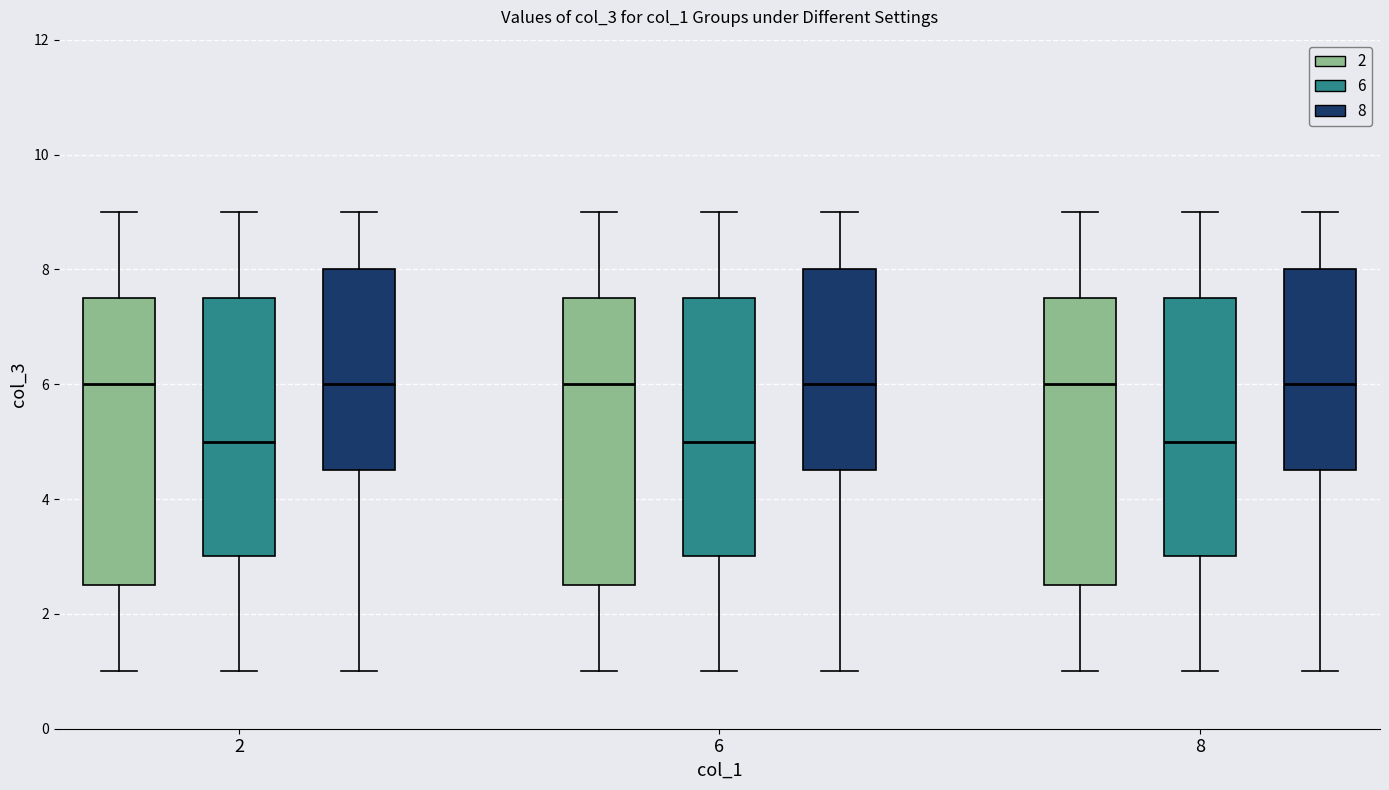

Where is the upper edge of the box for 6 (8) on the y-axis? The values are not printed on the chart, so give them approximately, as read against the axis.

8.0